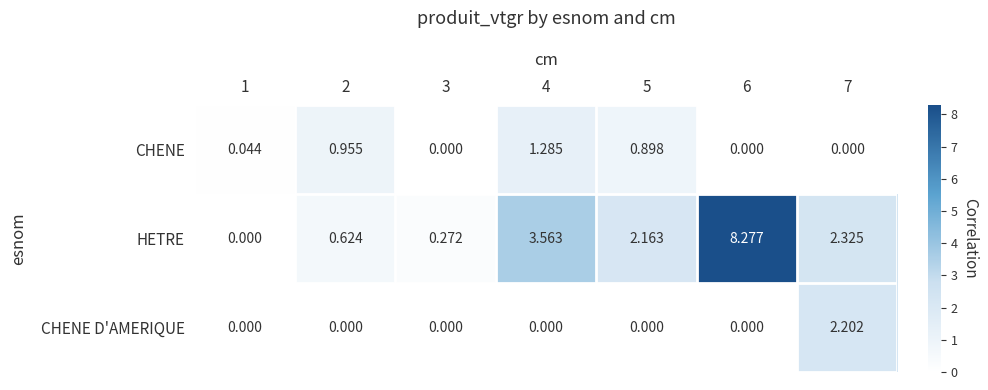

Which series has the largest range (max minus min)?

HETRE